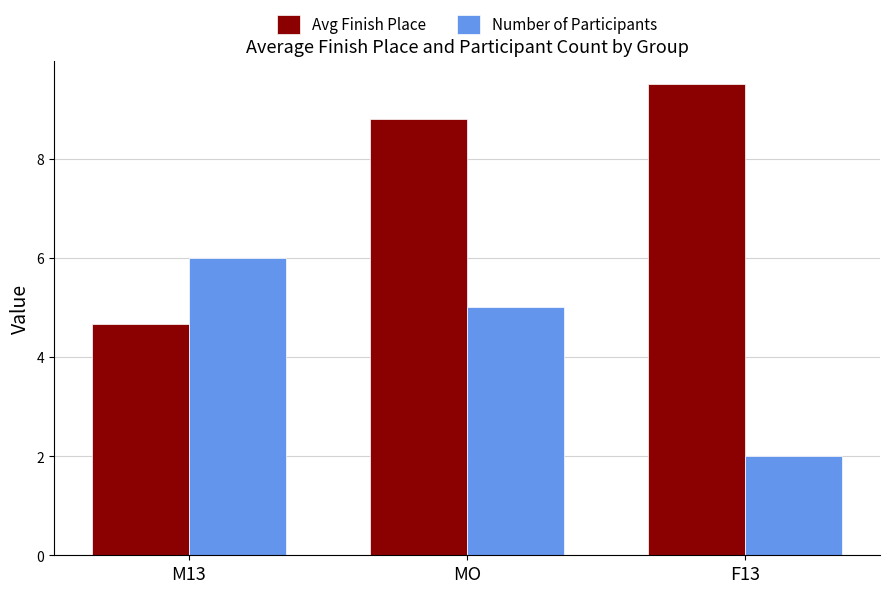

What are all the series names shown in the legend?

Avg Finish Place, Number of Participants